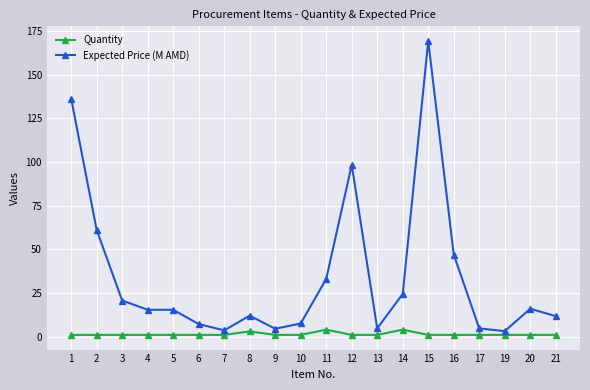

Rank the series by their average value, from highest to lowest.

Expected Price (M AMD), Quantity